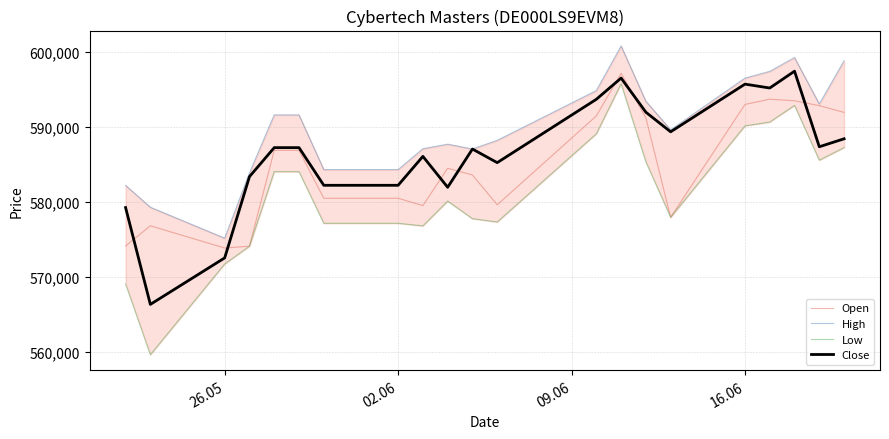

What is the minimum value for Close?

566294